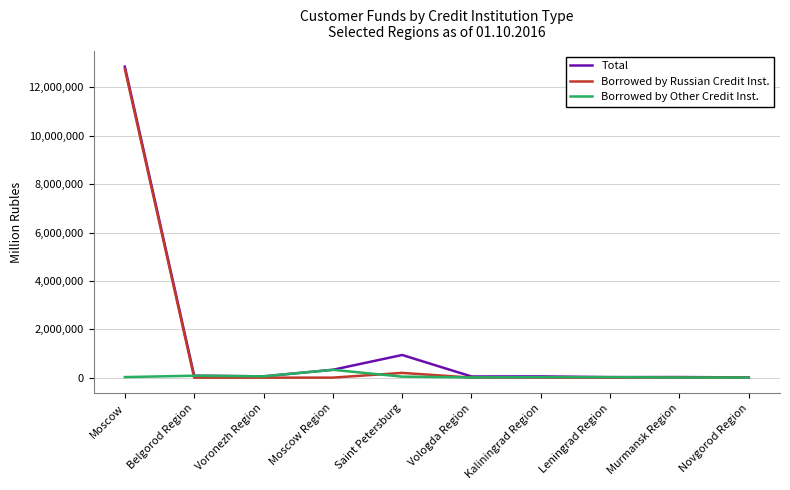

Which series has the largest range (max minus min)?

Total